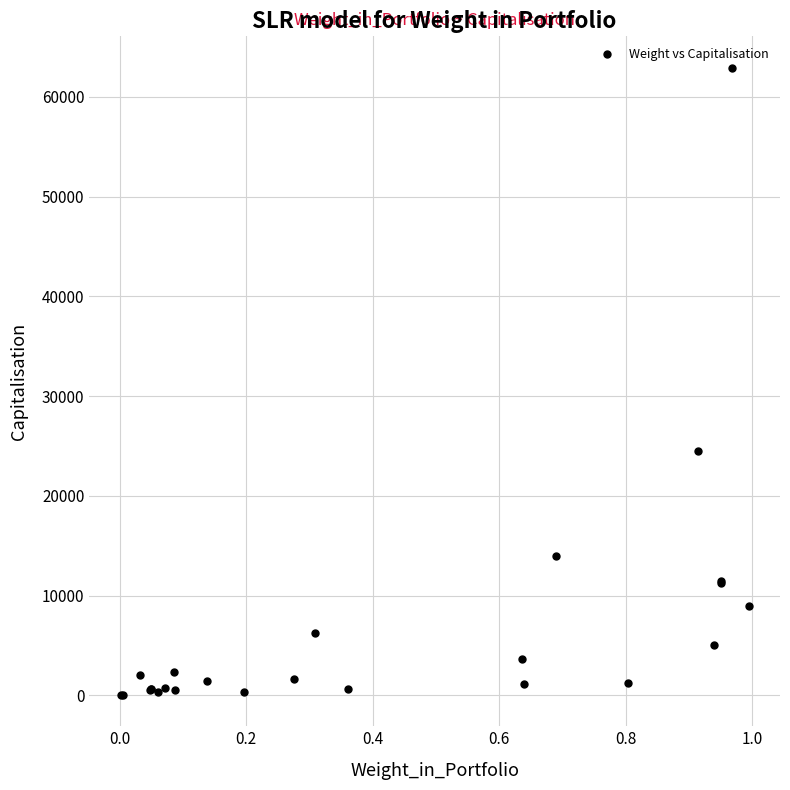

What Y value in the scatter plot is closest to 31483?

24515.3